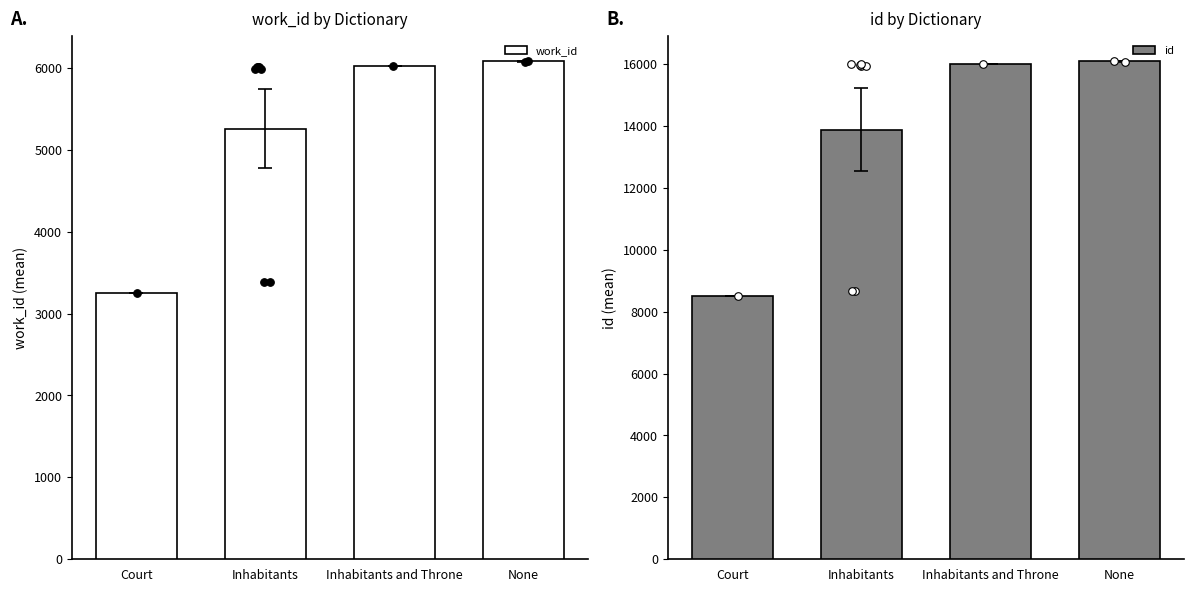

Which series has the largest total across all categories?

id